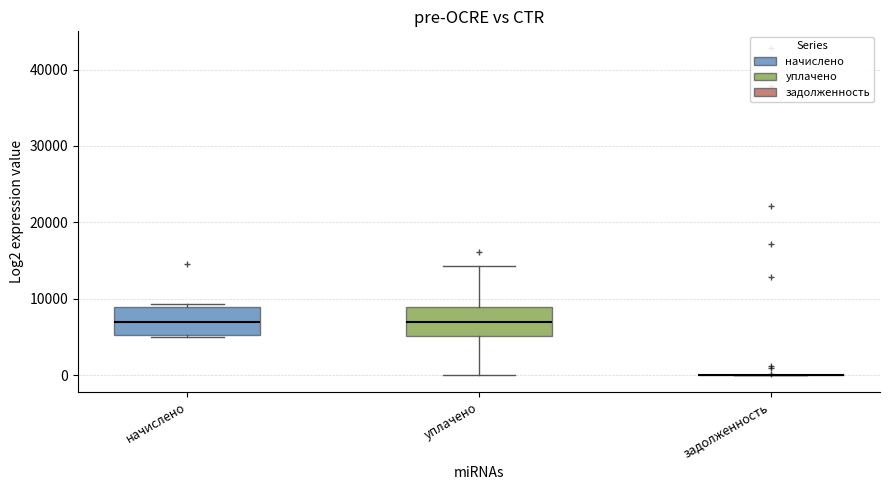

Reading left to right, transcribe this box plot: for each box, give where its median line is, the range the box spans, and where its two whiskers end, as read against the y-axis. The values are not printed on the chart, so give them approximately, as read against the axis.

начислено: median 7000, box 5000 to 9000, whiskers 5000 (just below the box's lower edge) to 9000
уплачено: median 7000, box 5000 to 9000, whiskers 0 to 14000
задолженность: box collapsed to a line at 0, whiskers 0 to 0